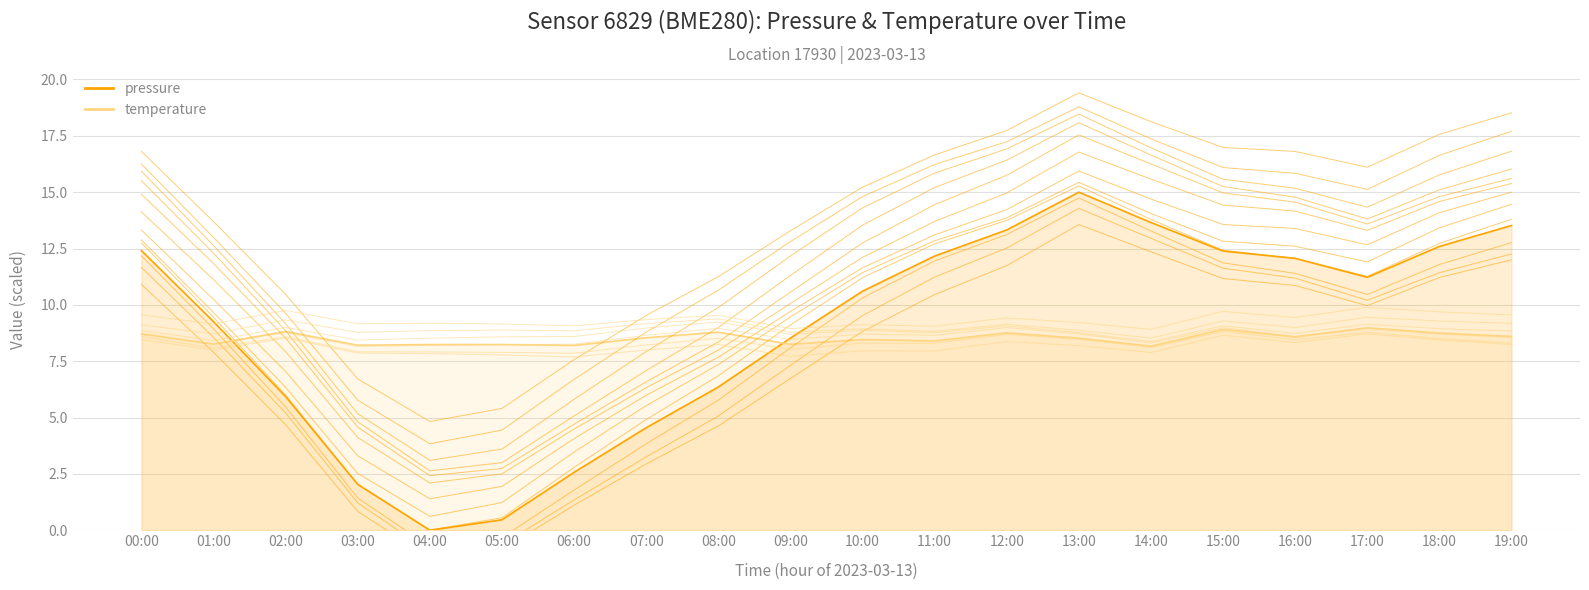

List the labels in order of temperature value, smallest first.

14:00, 06:00, 03:00, 04:00, 05:00, 09:00, 01:00, 11:00, 10:00, 13:00, 07:00, 16:00, 19:00, 00:00, 18:00, 12:00, 08:00, 02:00, 15:00, 17:00